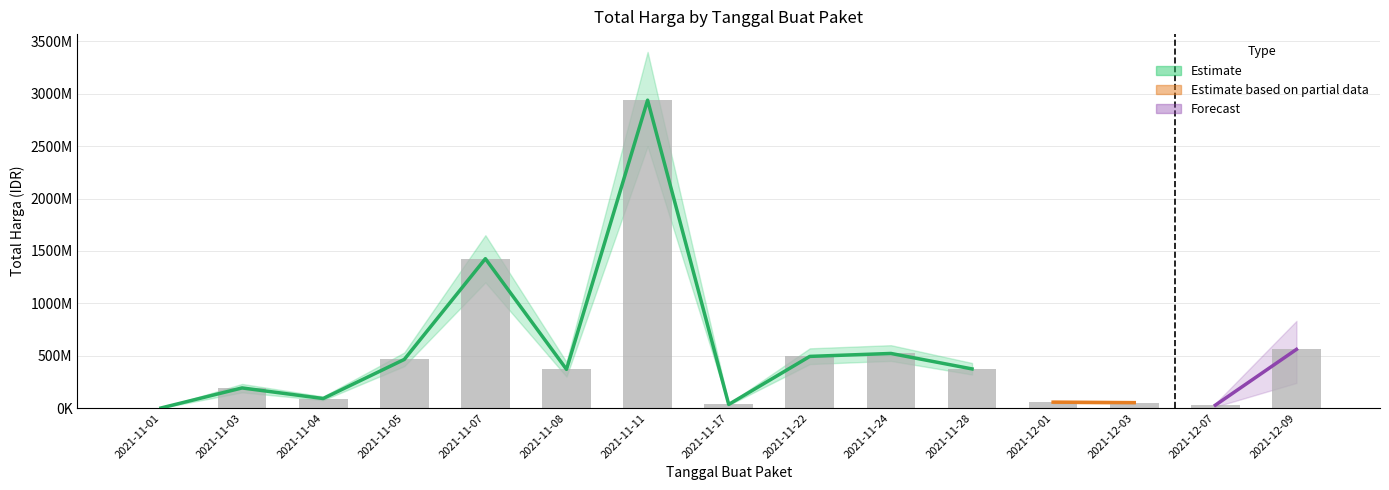

At which label is the value closest to 1469883420?

2021-11-07